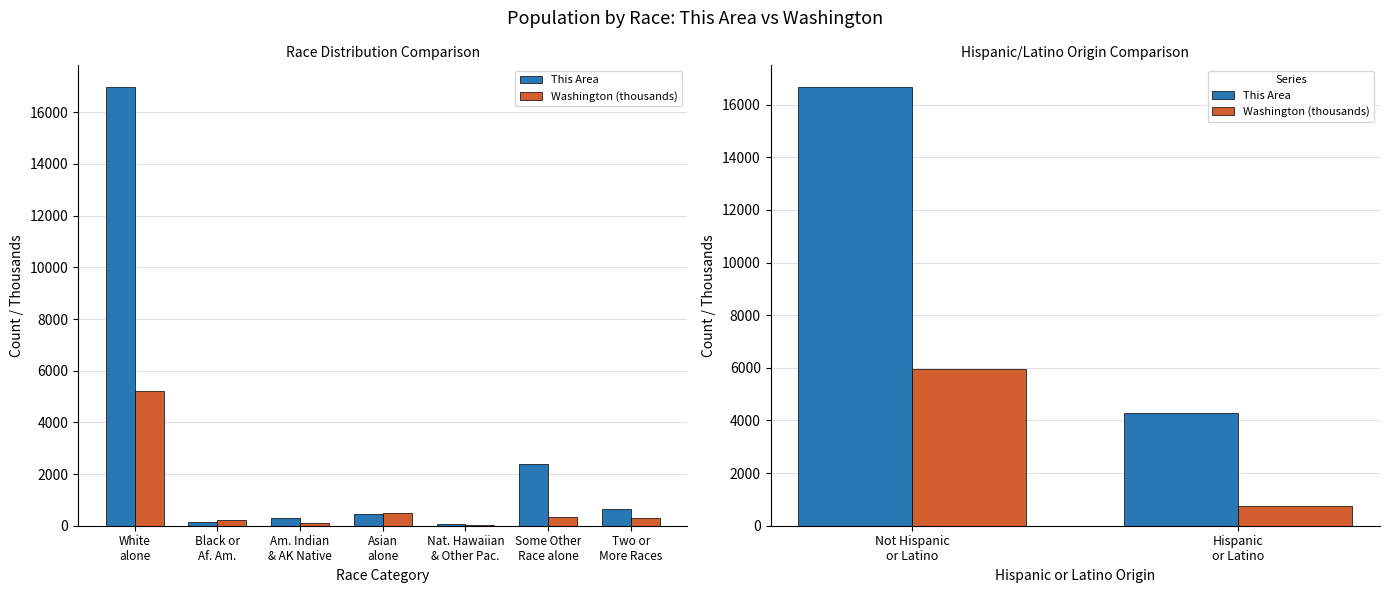

What is the label of the 1st bar from the left?

Not Hispanic or Latino